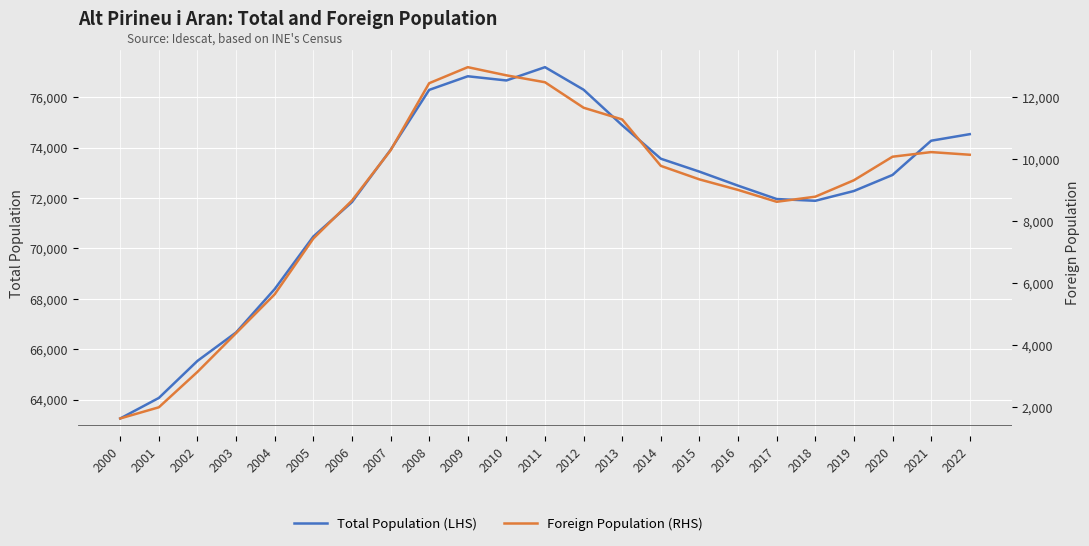

What is the spread (max minus min) of values at 2010?

63963